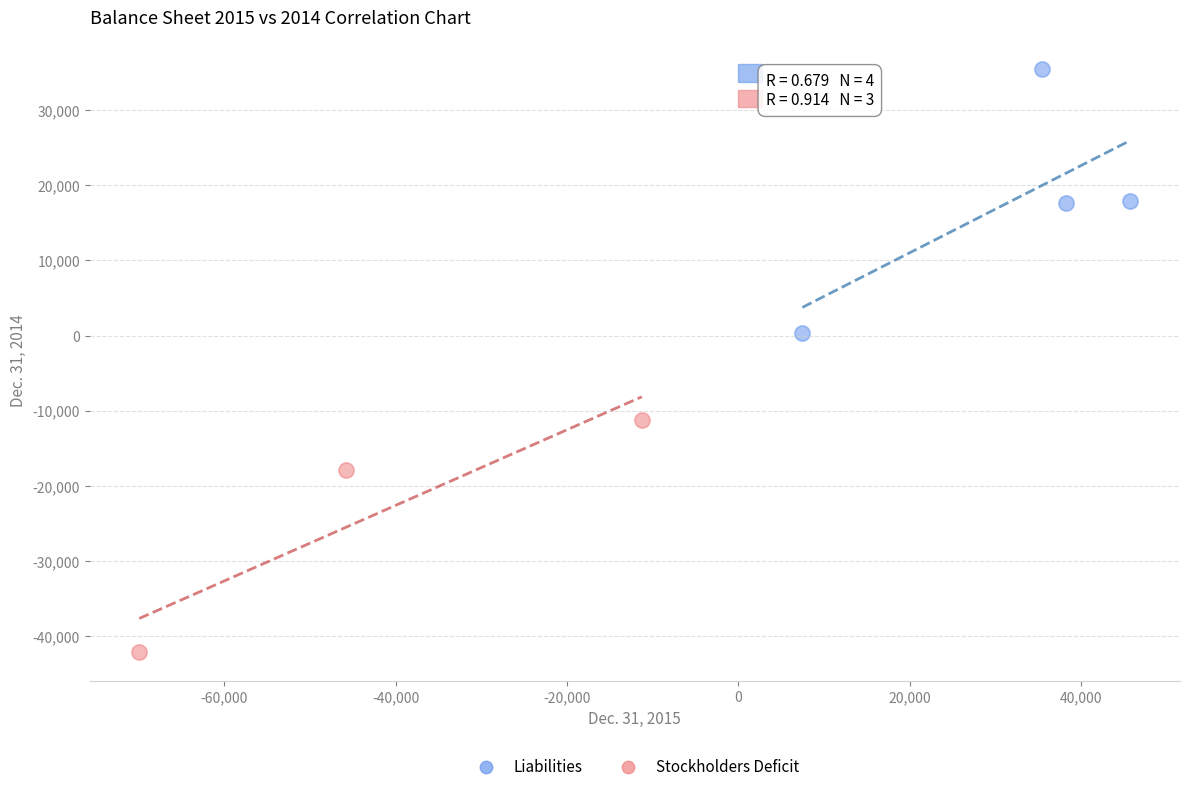

Which series reaches the maximum Y coordinate?

Liabilities